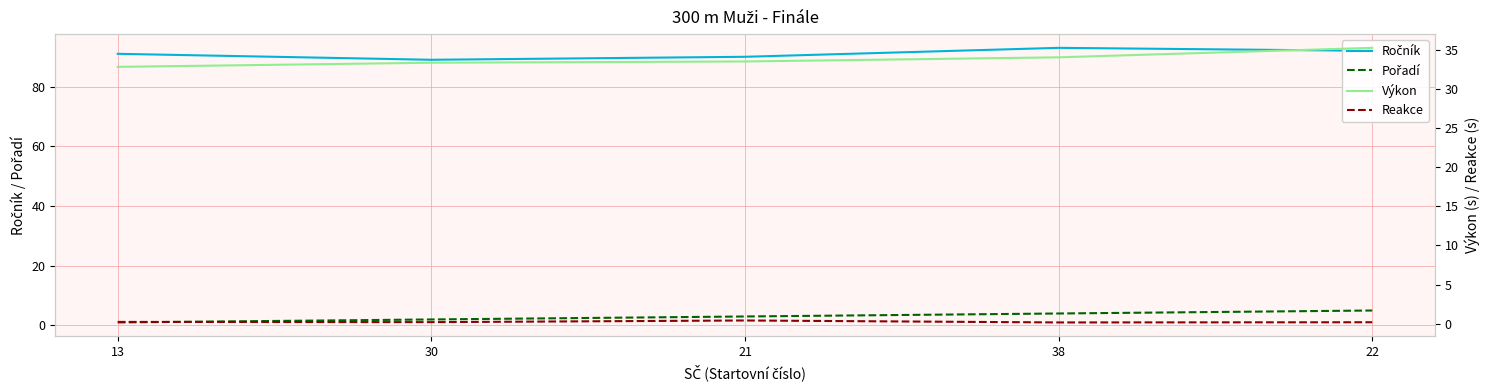

How many data points in Pořadí are above 3?

2